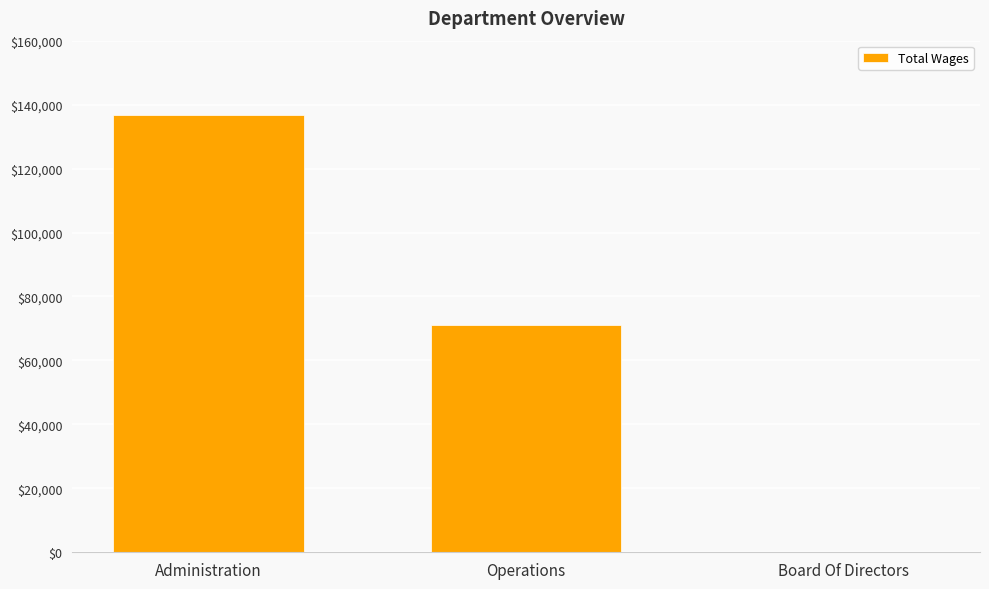

At which label does the data first exceed 71167?

Administration